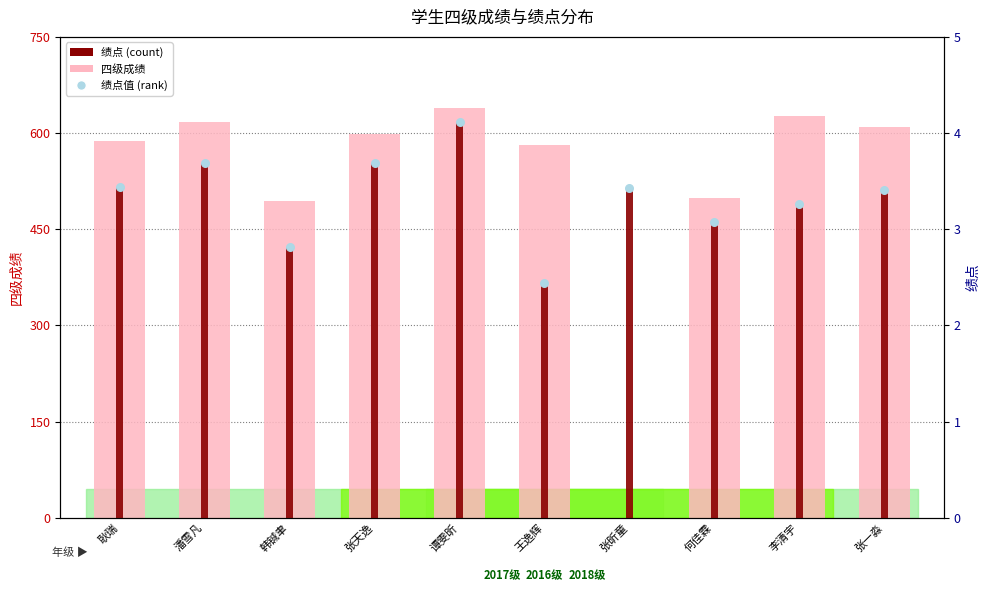

At how many categories does at least one series exceed 385?

10